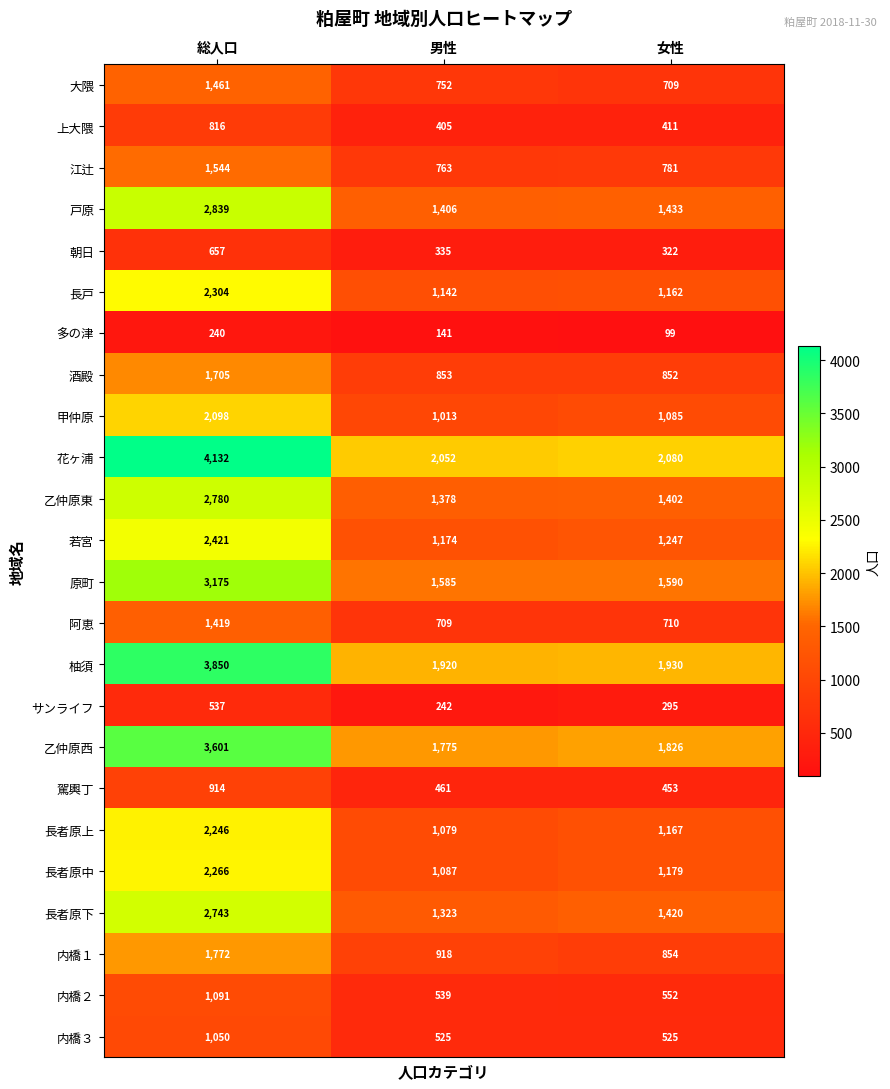

Rank the series at 総人口 from lowest to highest value.

多の津, サンライフ, 朝日, 上大隈, 駕輿丁, 内橋３, 内橋２, 阿恵, 大隈, 江辻, 酒殿, 内橋１, 甲仲原, 長者原上, 長者原中, 長戸, 若宮, 長者原下, 乙仲原東, 戸原, 原町, 乙仲原西, 柚須, 花ヶ浦